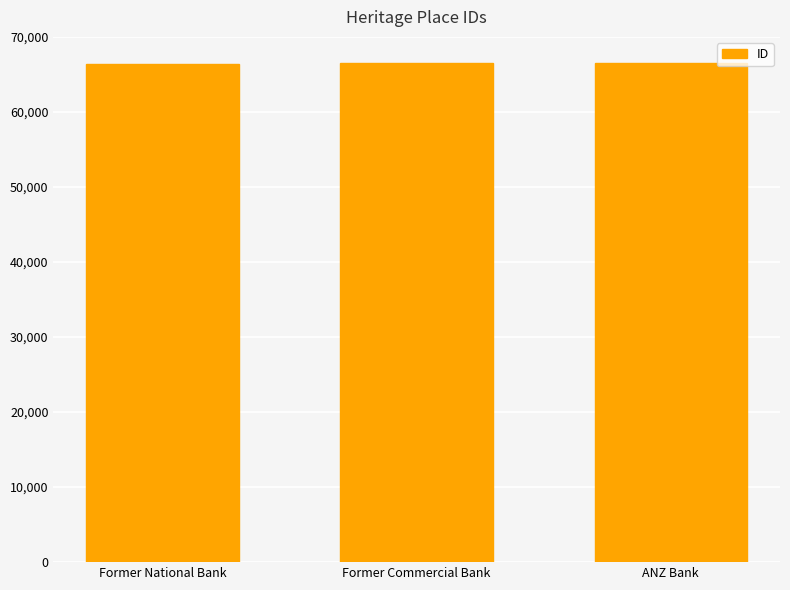

What is the greatest value displayed?

66480